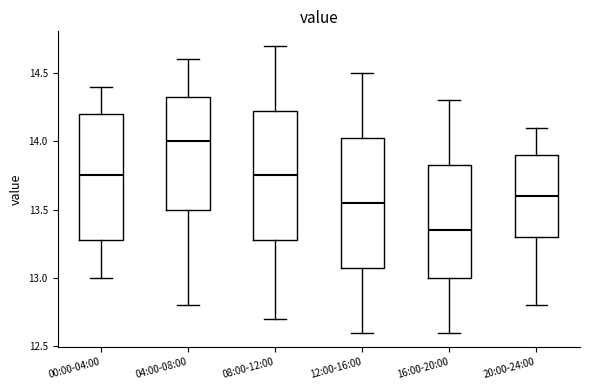

Reading left to right, transcribe this box plot: for each box, give where its median line is, the range the box spans, and where its two whiskers end, as read against the y-axis. The values are not printed on the chart, so give them approximately, as read against the axis.

00:00-04:00: median 13.75, box 13.30 to 14.20, whiskers 13.00 to 14.40
04:00-08:00: median 14.00, box 13.50 to 14.35, whiskers 12.80 to 14.60
08:00-12:00: median 13.75, box 13.30 to 14.25, whiskers 12.70 to 14.70
12:00-16:00: median 13.55, box 13.10 to 14.05, whiskers 12.60 to 14.50
16:00-20:00: median 13.35, box 13.00 to 13.85, whiskers 12.60 to 14.30
20:00-24:00: median 13.60, box 13.30 to 13.90, whiskers 12.80 to 14.10